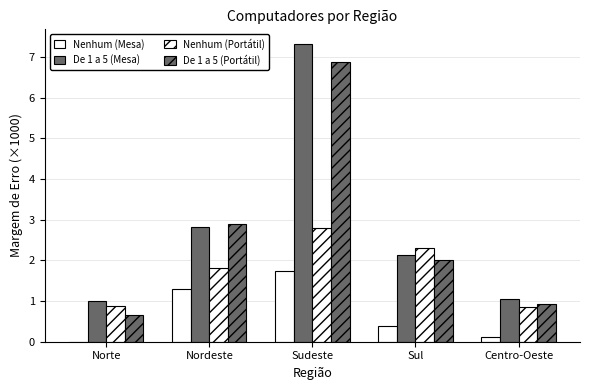

What is the difference between the second highest and second lowest values in the Nenhum (Portátil) series?

1.4